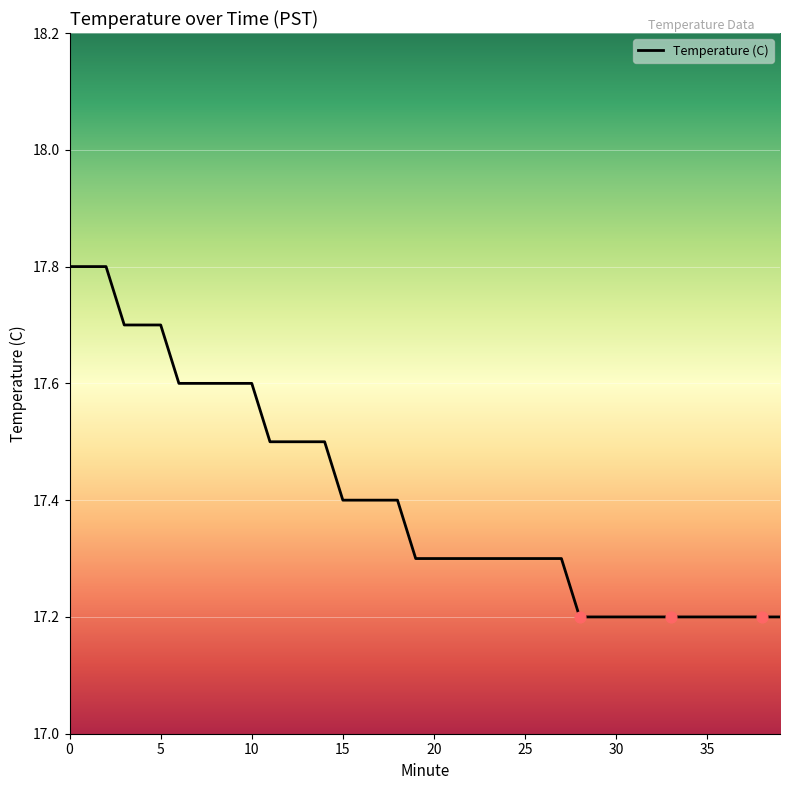

What is the smallest value displayed?

17.2